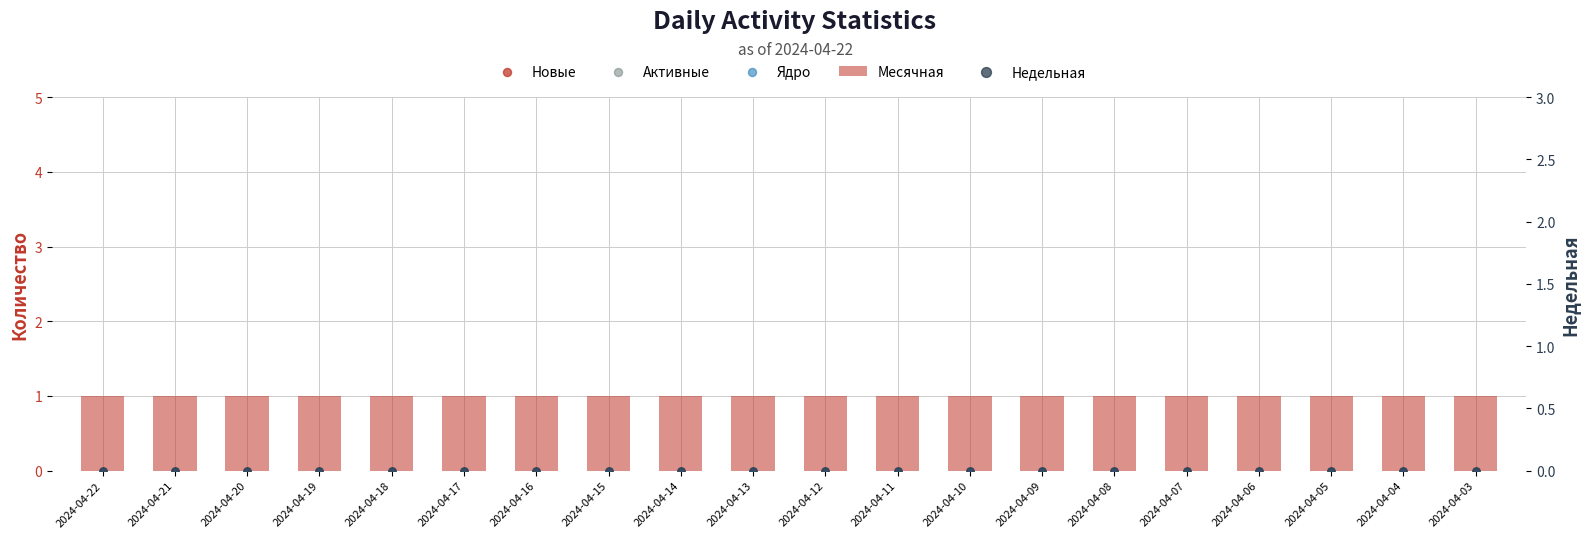

Which series has the largest total across all categories?

Месячная